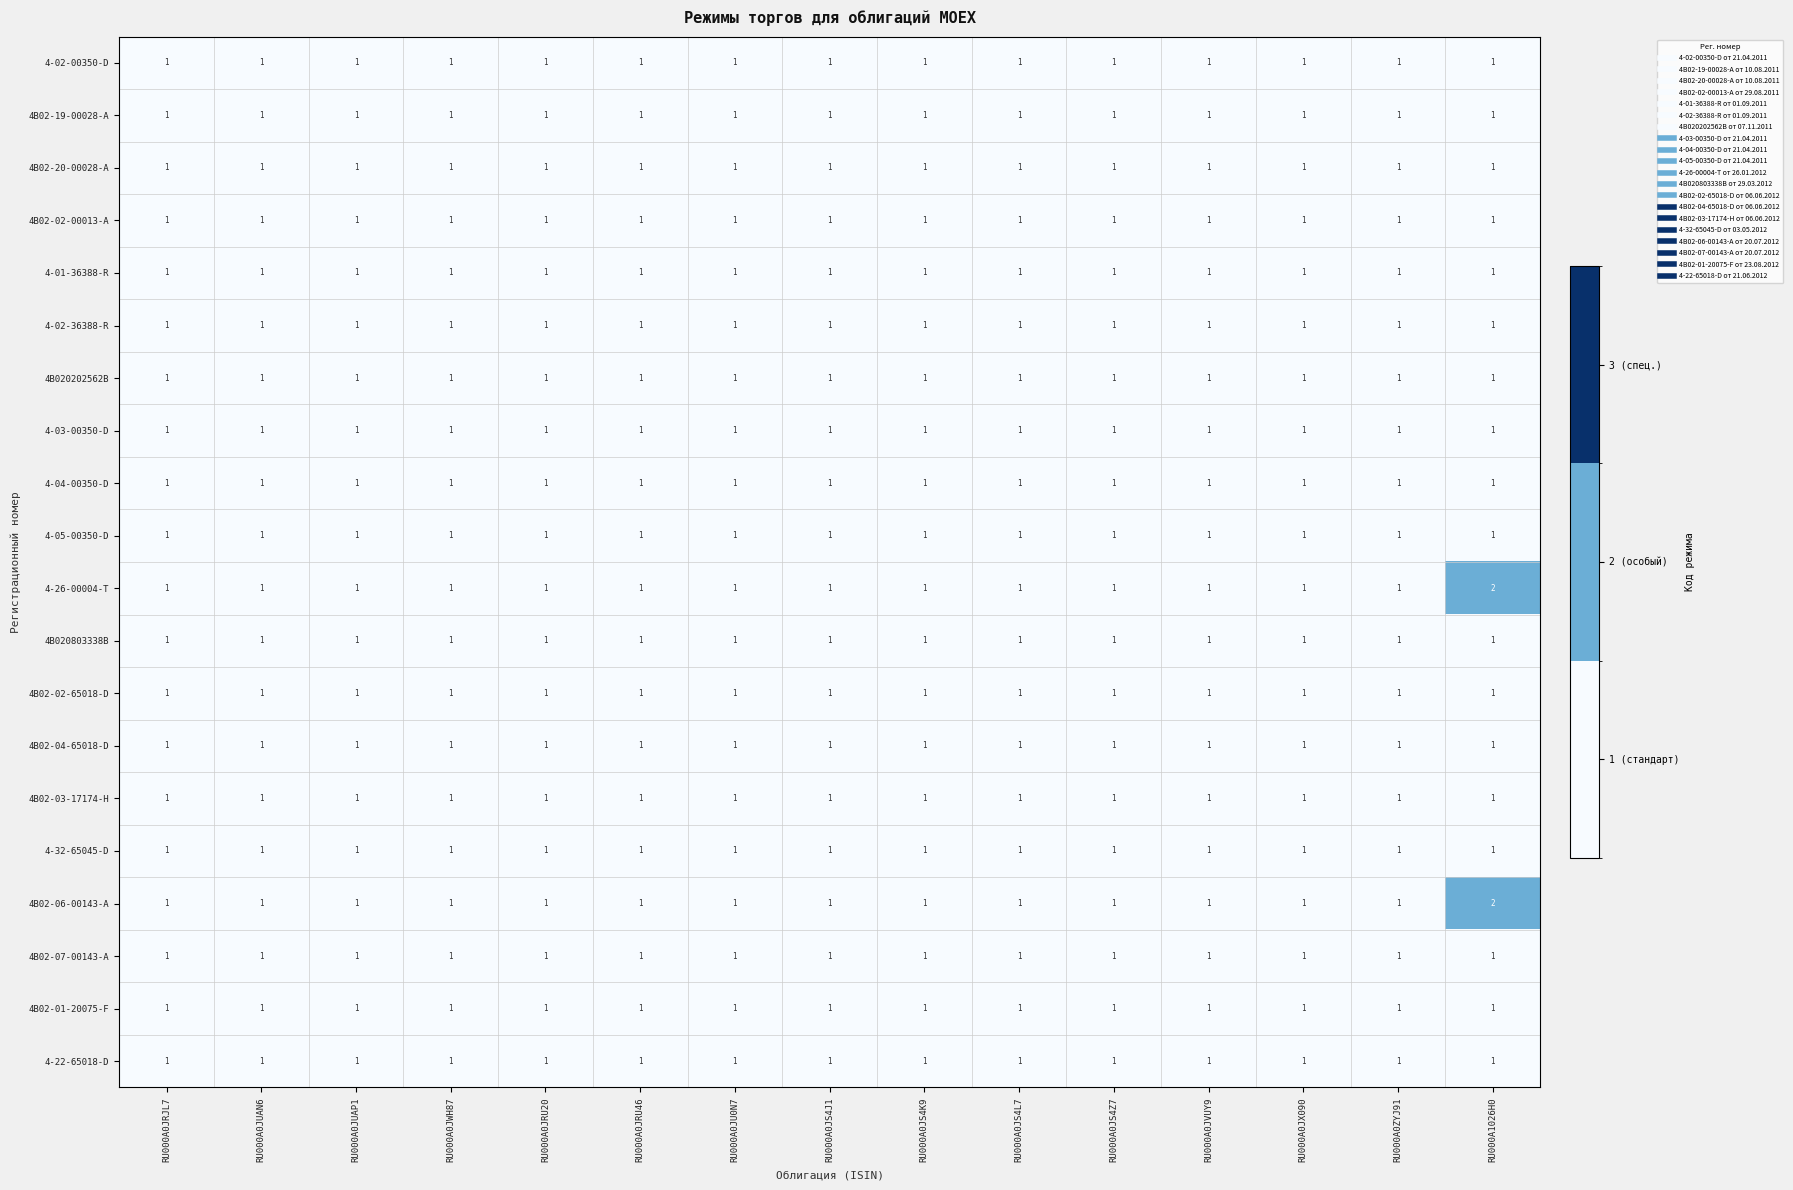

What is the total value across all series at RU000A0JS4Z7?

20